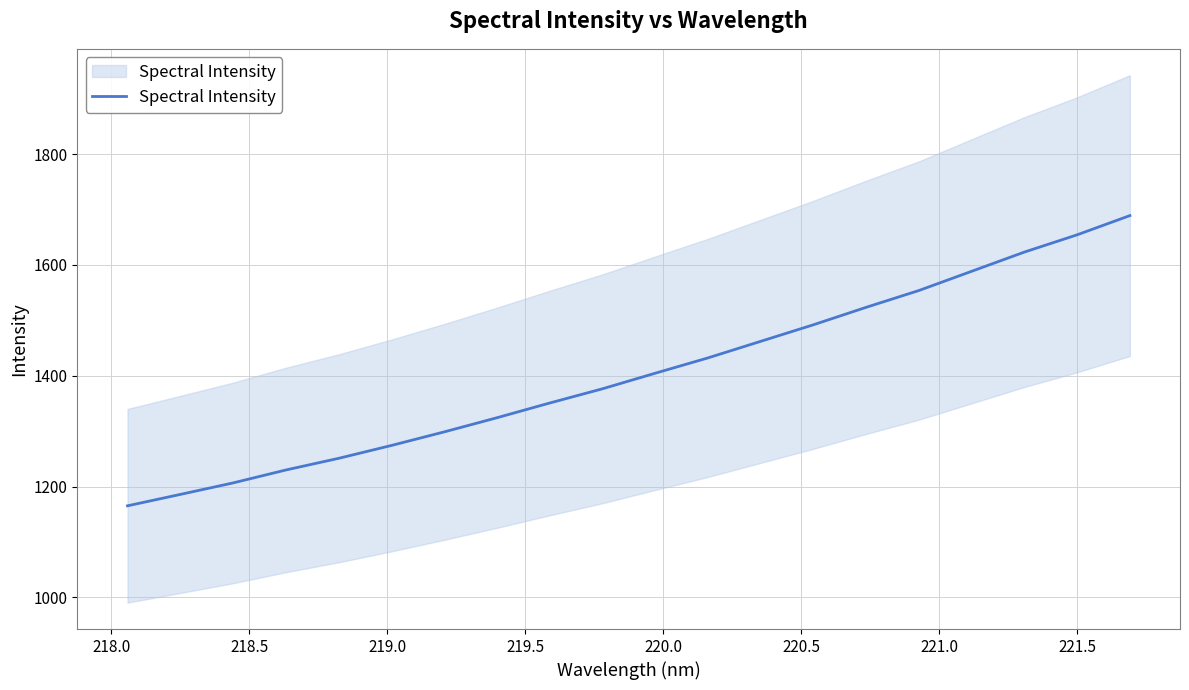

True or false: the data has more than 2 interior local peaks.

False